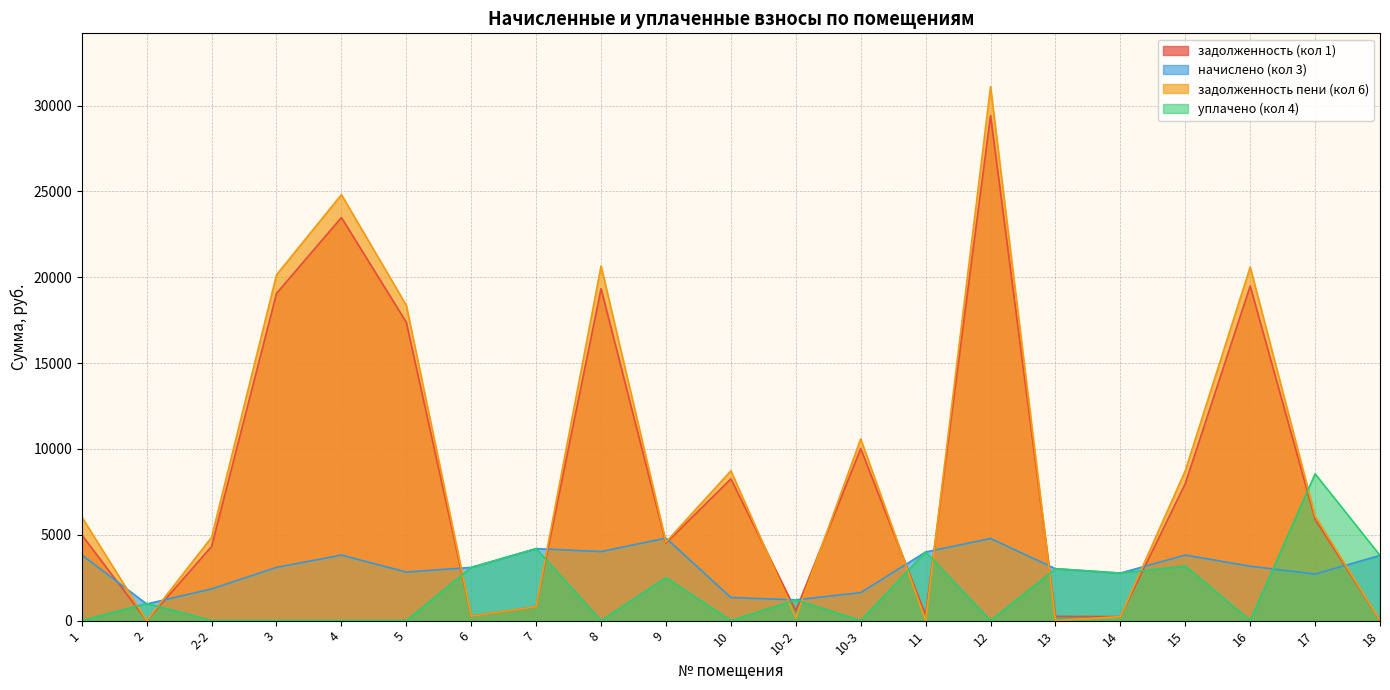

What is the sum of all уплачено (кол 4) values?

37310.6